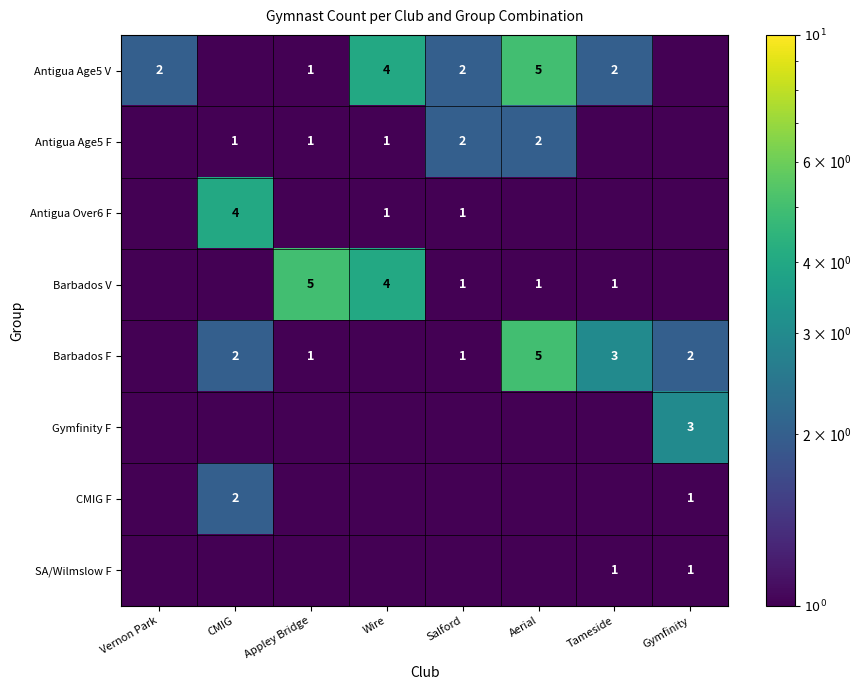

How many data points does each series have?

8